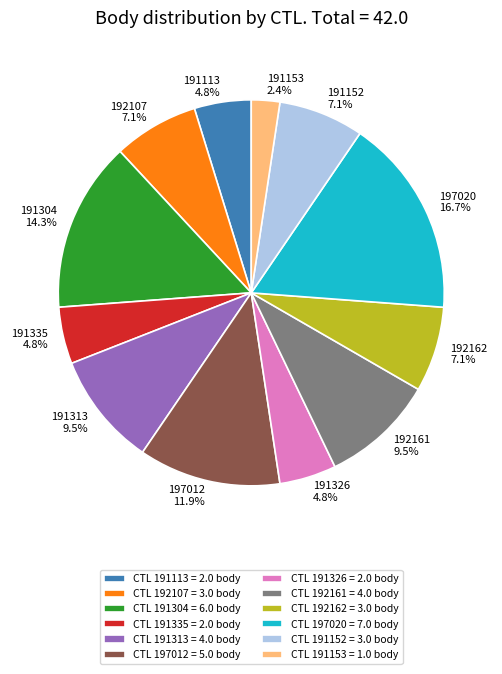

What percentage is NOT represented by 197020?

83.3%